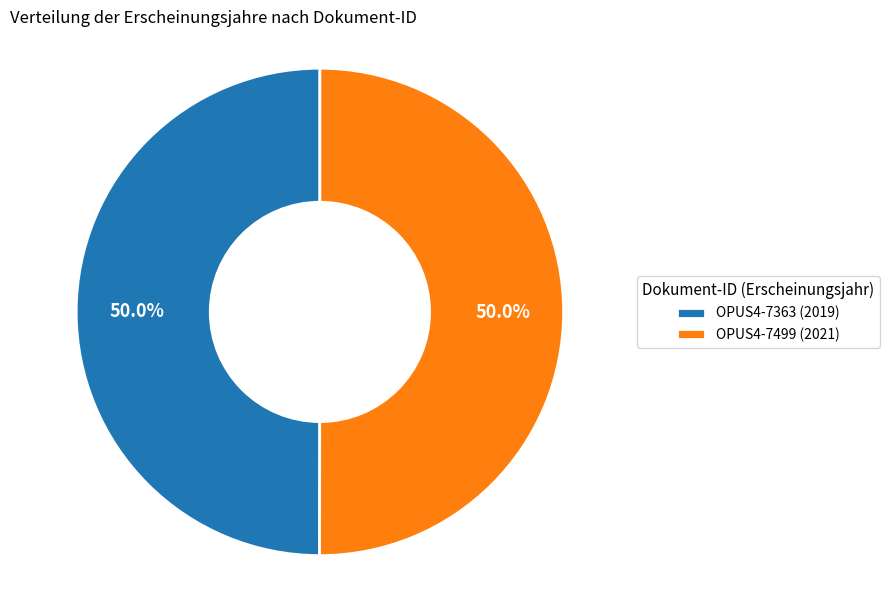

What percentage do OPUS4-7499 (2021) and OPUS4-7363 (2019) together represent?

100.0%